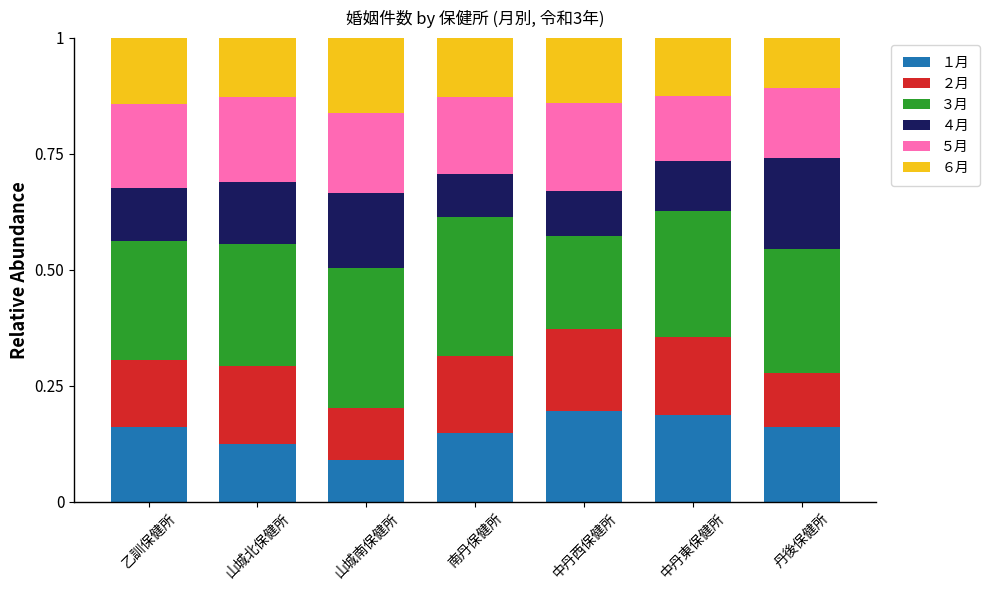

True or false: １月 has a value of 0.3 at 丹後保健所.

False